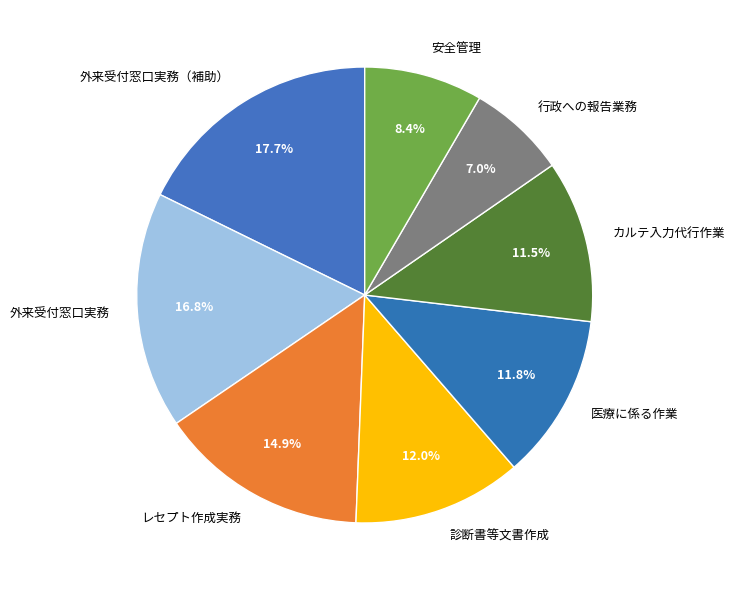

Is it true that 医療に係る作業 is 20% of the pie?

False